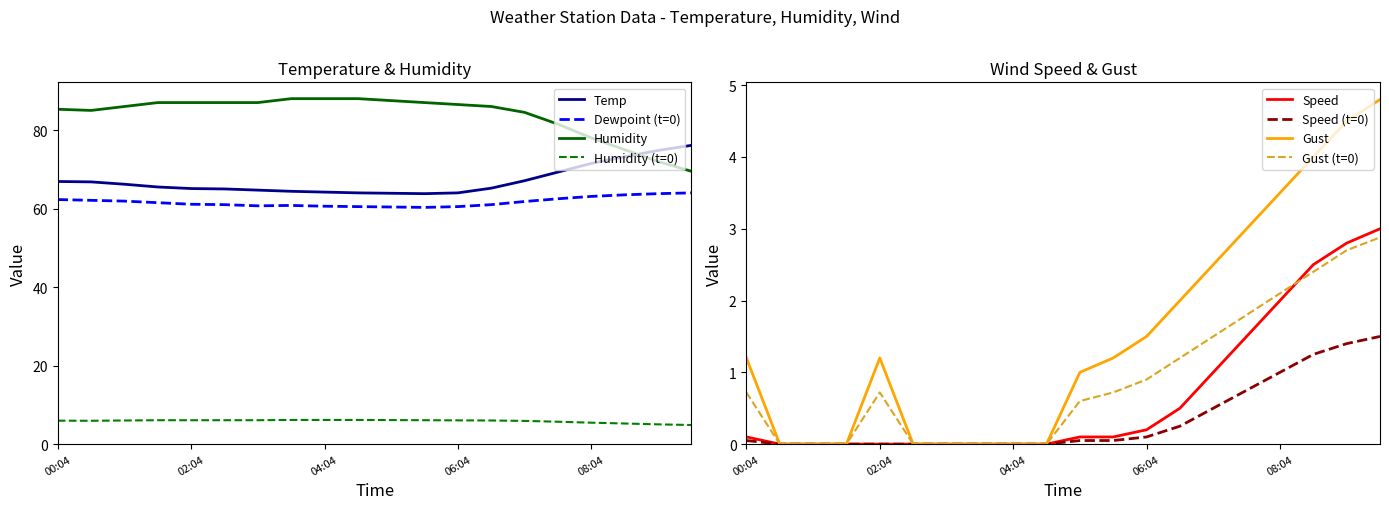

What position from the right is Dewpoint?

19